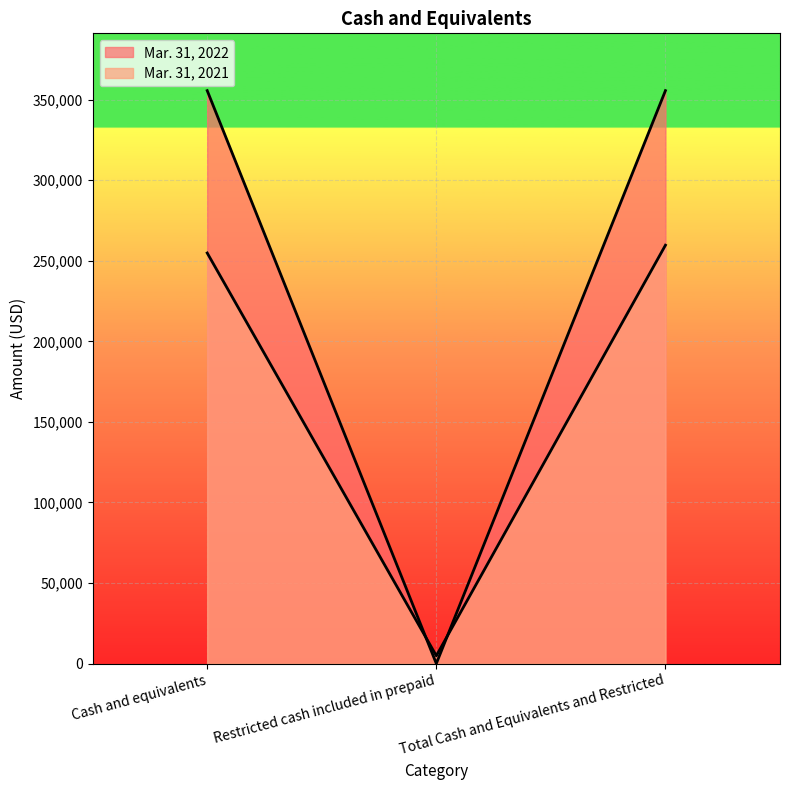

What position from the right is Cash and equivalents?

3